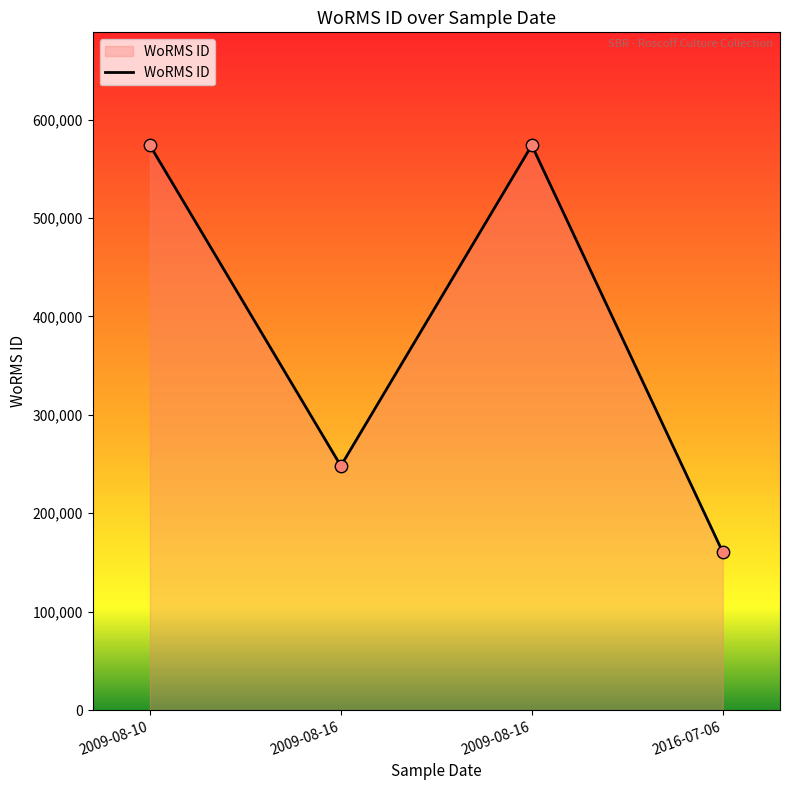

What is the ratio of the value at 2009-08-16 to the value at 2016-07-06?

1.5